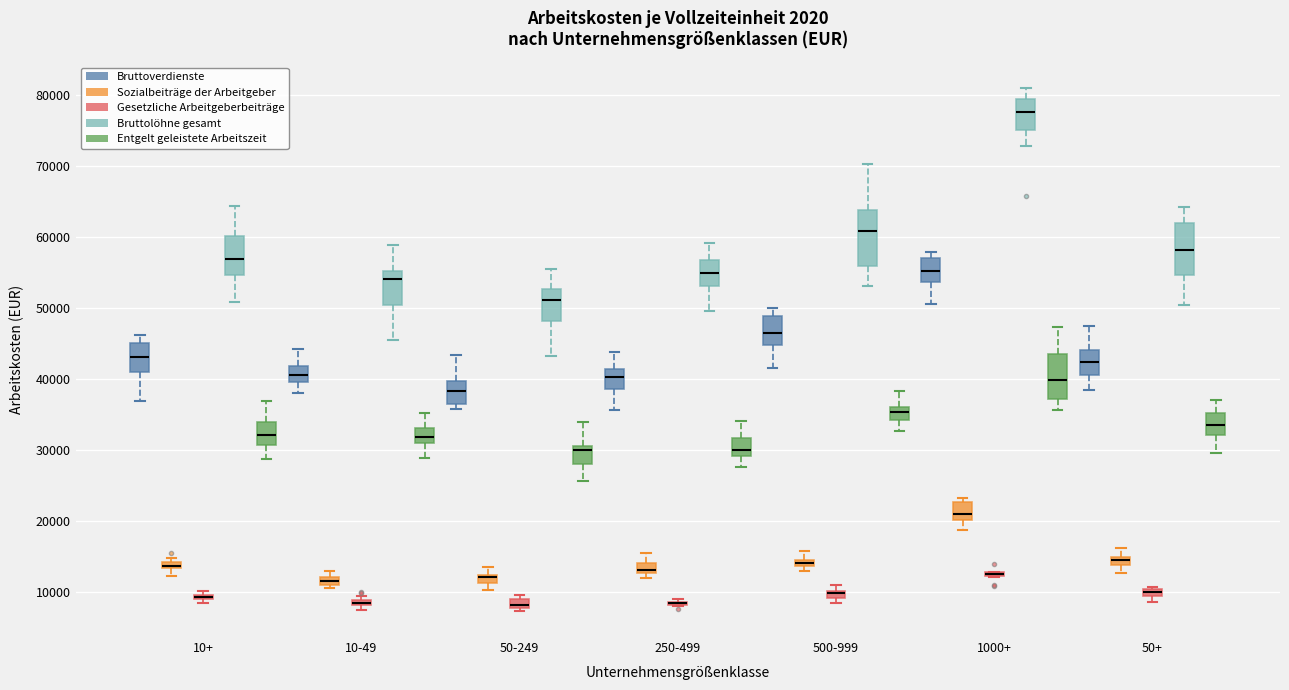

Where is the lower edge of the box for 250-499 (Sozialbeiträge der Arbeitgeber) on the y-axis? The values are not printed on the chart, so give them approximately, as read against the axis.

13000